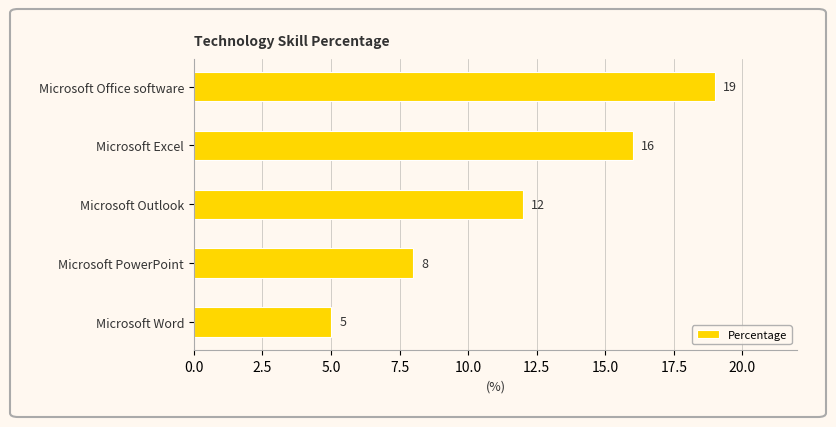

The value at Microsoft Office software is 19. True or false?

True